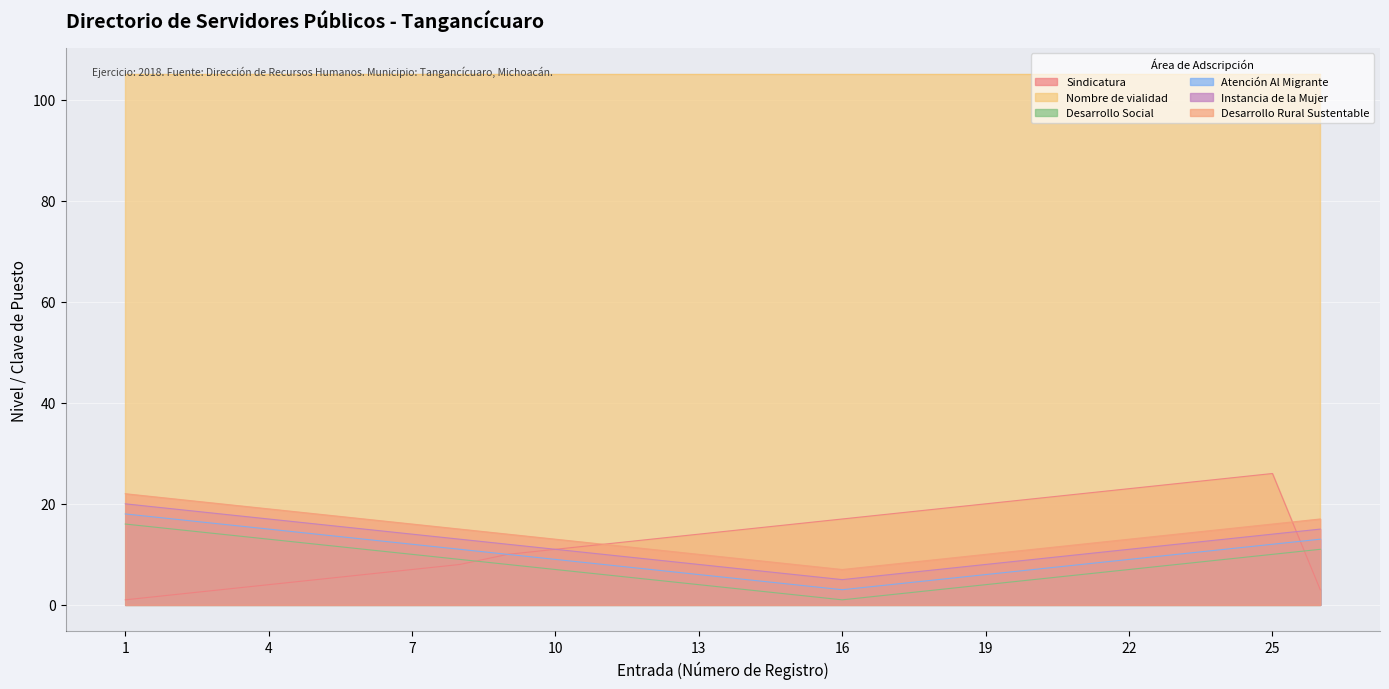

What are all the series names shown in the legend?

Sindicatura, Nombre de vialidad, Desarrollo Social, Atención Al Migrante, Instancia de la Mujer, Desarrollo Rural Sustentable